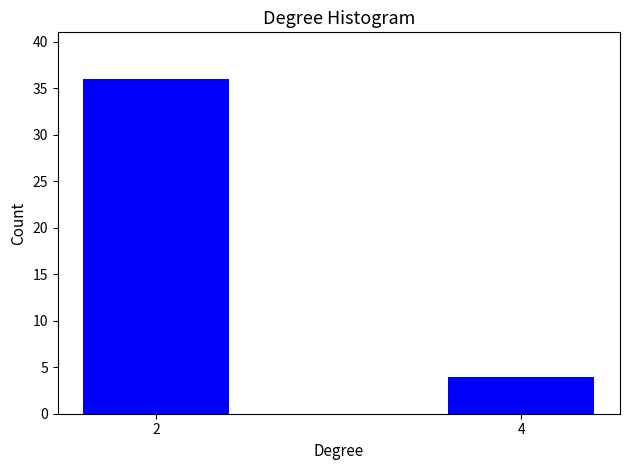

Reading left to right, what are all the values shown in this chart?

36	4